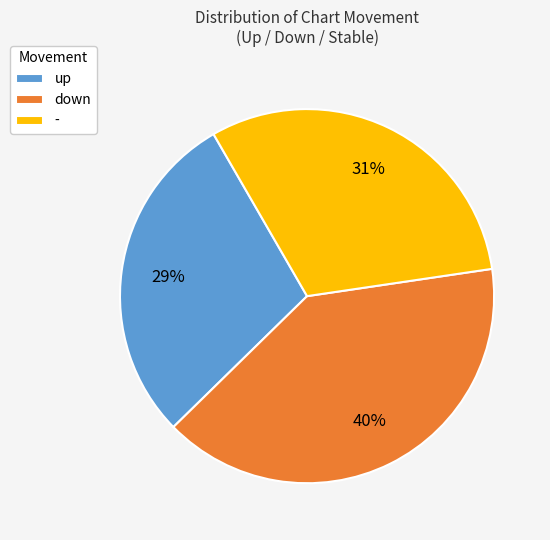

Approximately how many times larger is the value at - compared to down?

0.8